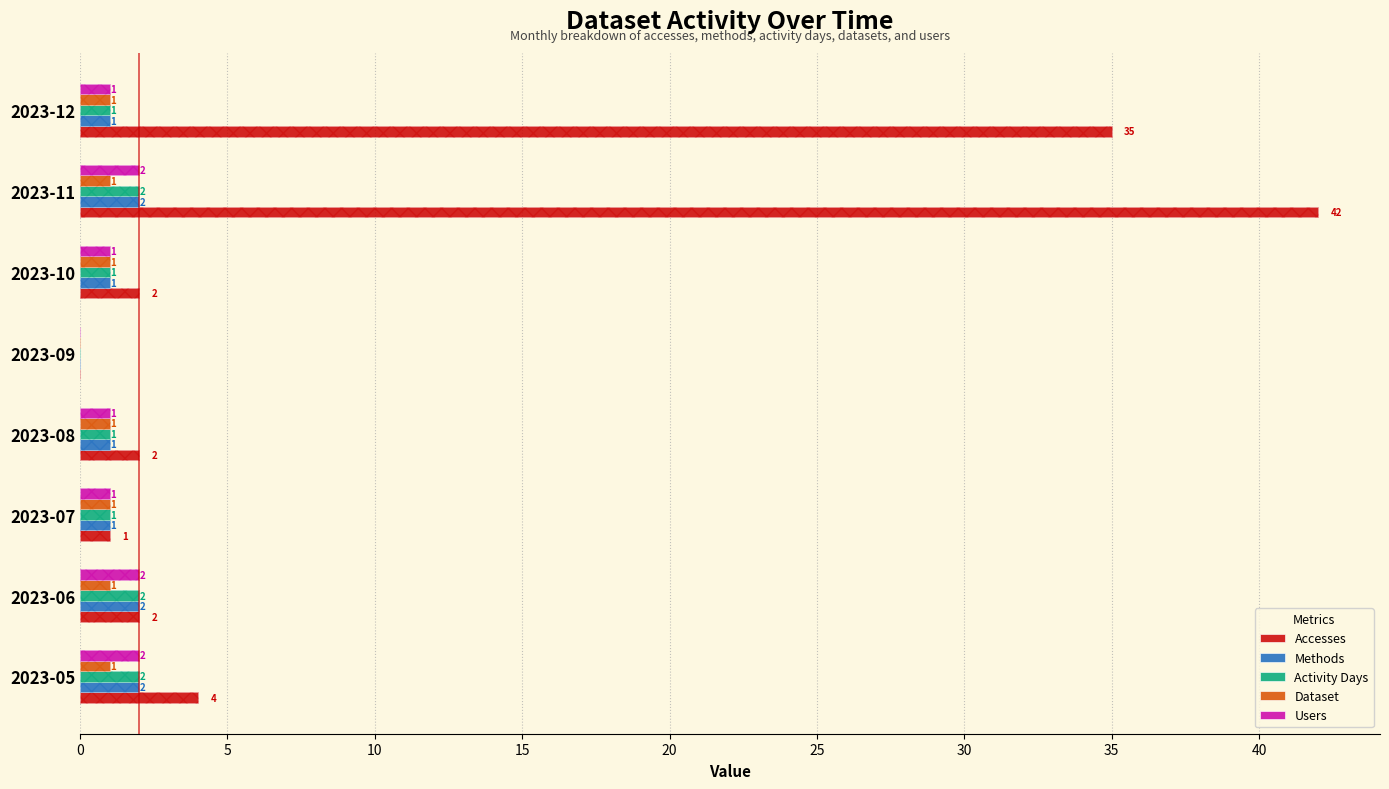

Is it true that Methods equals 1 at 2023-11?

False